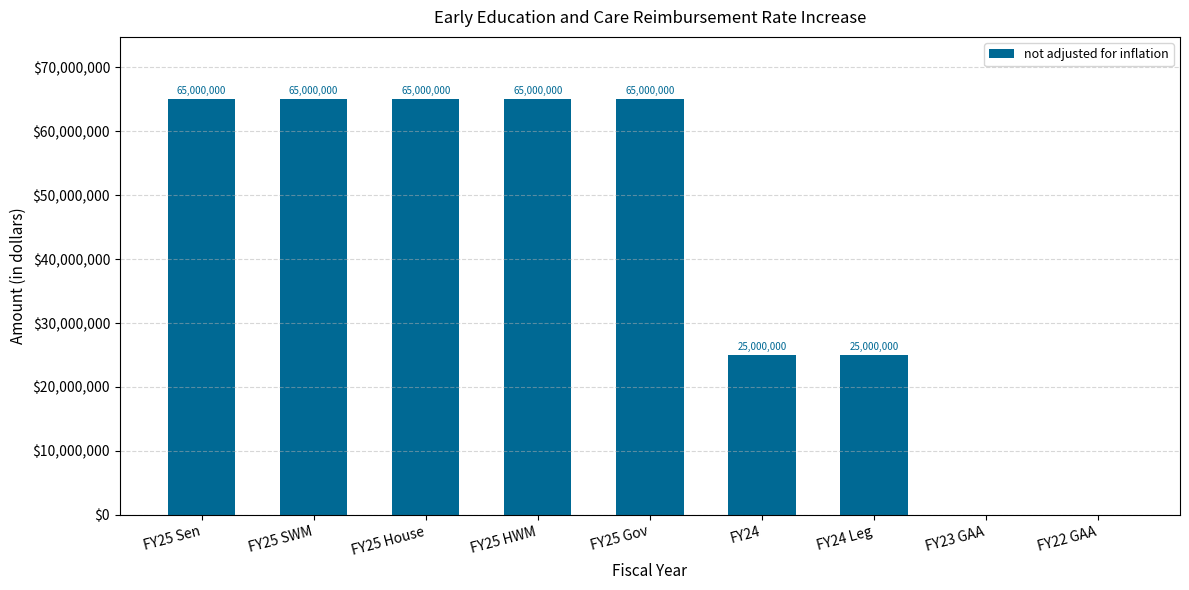

Count the number of data series in this chart.

1